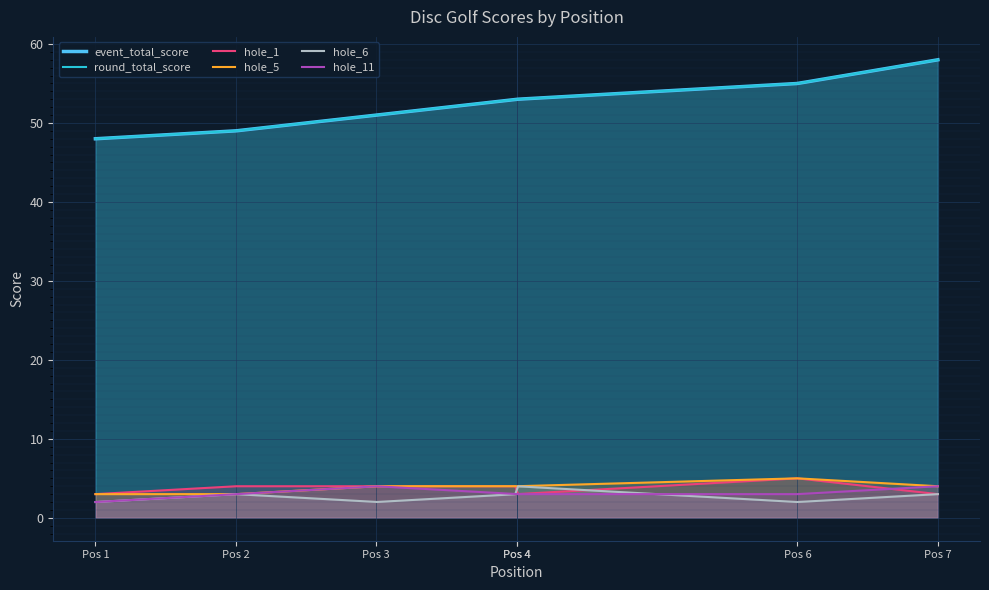

What are all the series names shown in the legend?

event_total_score, round_total_score, hole_1, hole_5, hole_6, hole_11